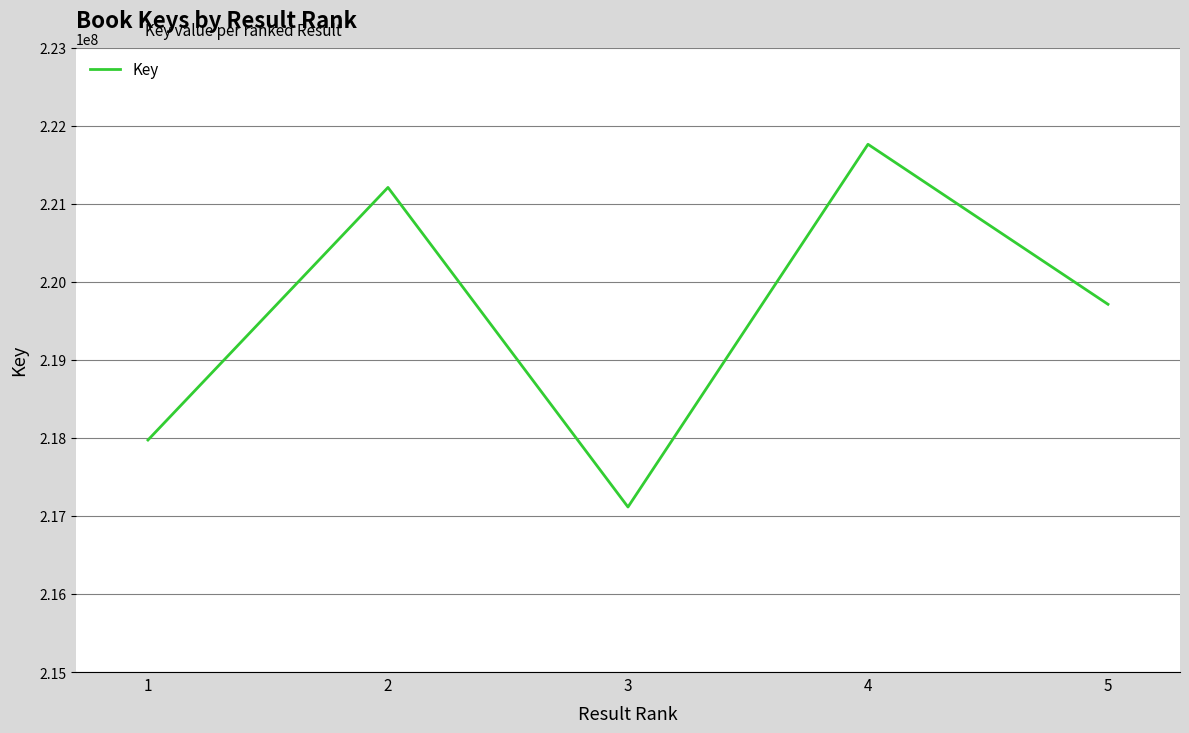

Count the number of data series in this chart.

1